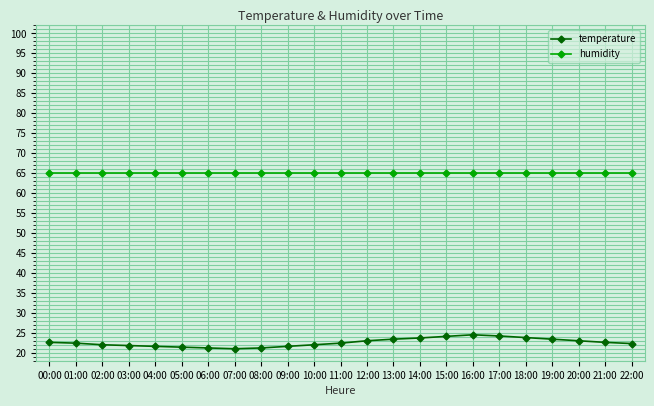

Where does the temperature series first go above 22?

00:00